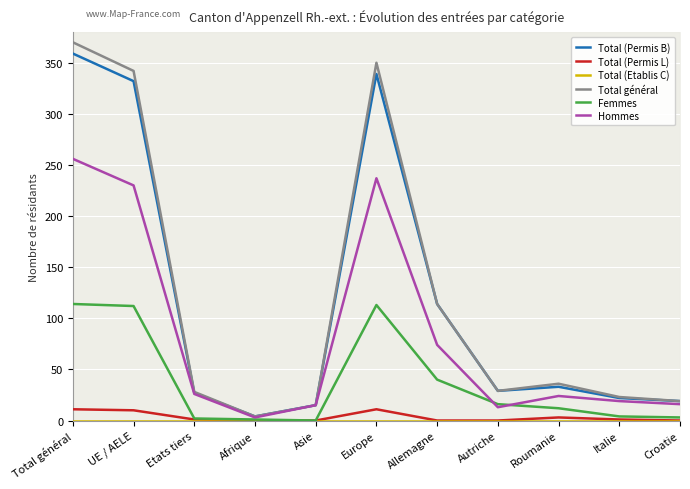

Rank the categories by Femmes value from highest to lowest.

Total général, Europe, UE / AELE, Allemagne, Autriche, Roumanie, Italie, Croatie, Etats tiers, Afrique, Asie